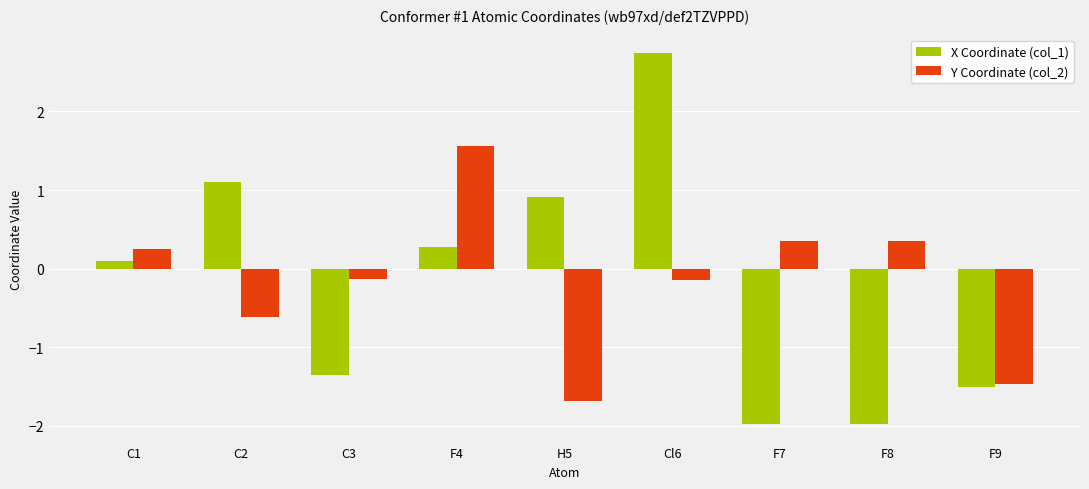

At which category is the sum across all series the highest?

Cl6